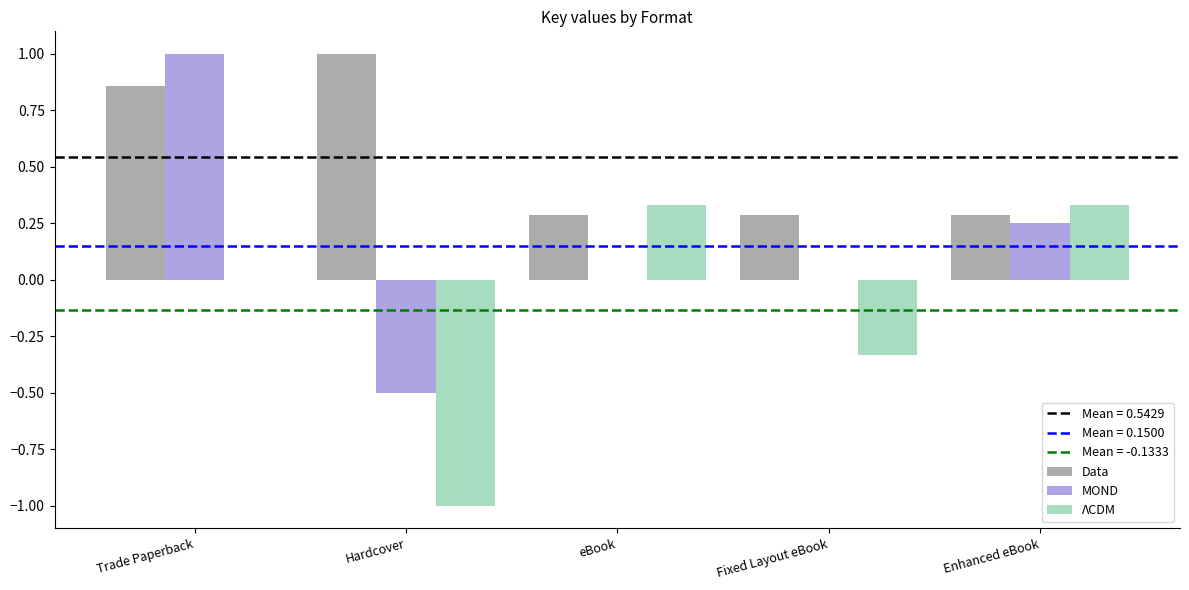

At which category is the sum across all series the highest?

Trade Paperback